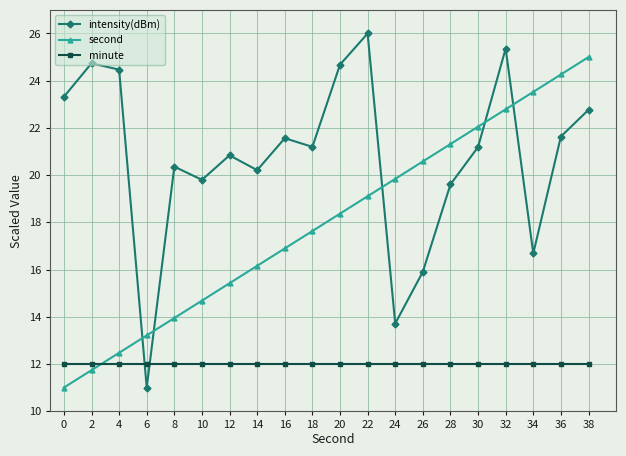

Which series has the largest total across all categories?

intensity(dBm)